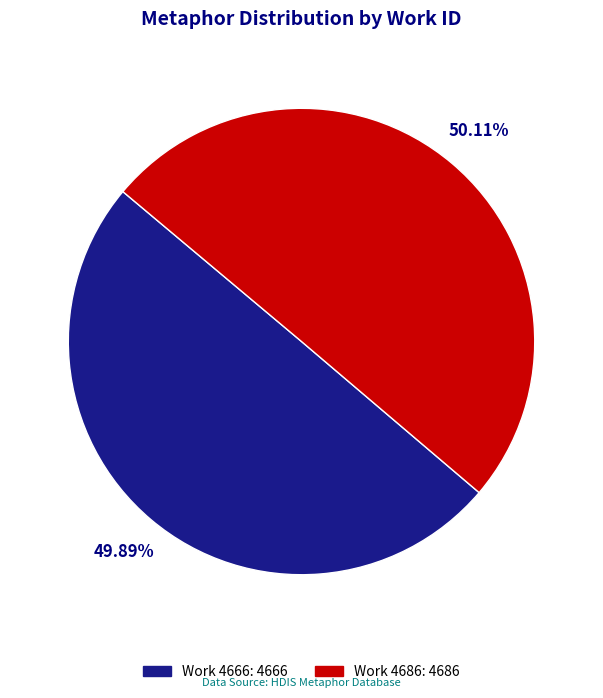

Is there any slice that represents more than half of the pie?

Yes